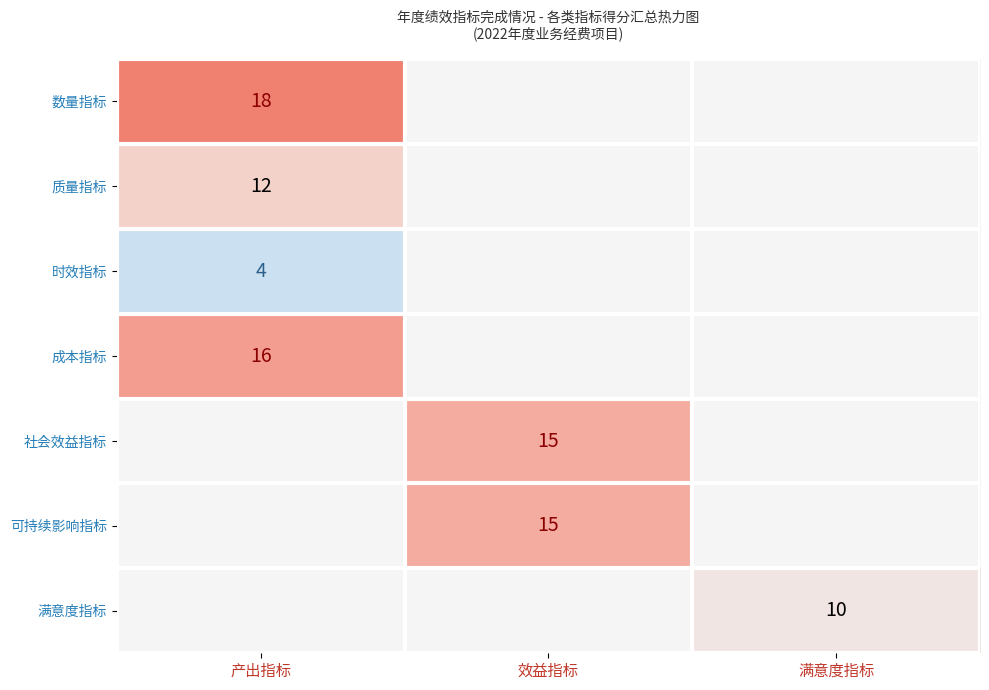

Is it true that 社会效益指标 equals 9 at 效益指标?

False